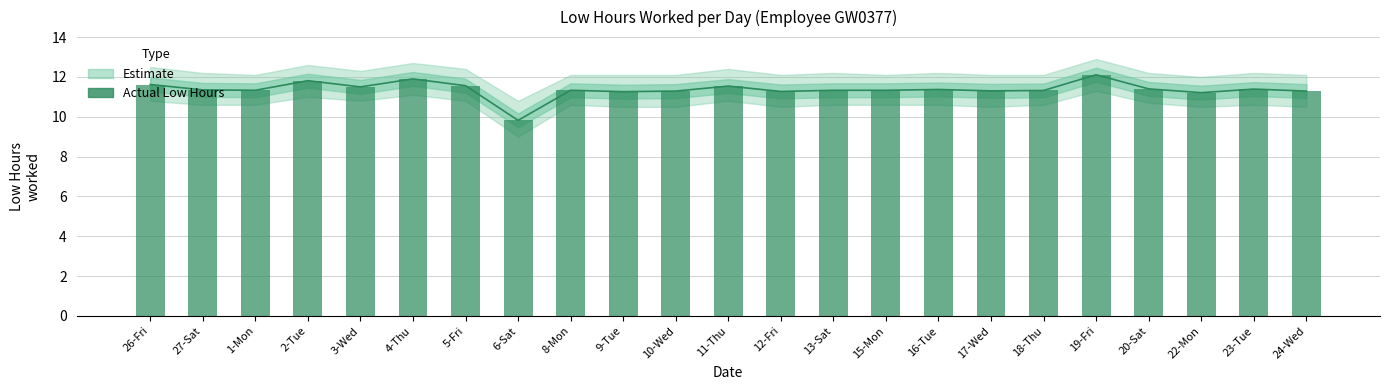

Reading left to right, list all the values displayed in this chart.

26-Fri=11.6	27-Sat=11.3	1-Mon=11.3	2-Tue=11.8	3-Wed=11.5	4-Thu=11.9	5-Fri=11.6	6-Sat=9.8	8-Mon=11.3	9-Tue=11.3	10-Wed=11.3	11-Thu=11.5	12-Fri=11.3	13-Sat=11.3	15-Mon=11.3	16-Tue=11.4	17-Wed=11.3	18-Thu=11.3	19-Fri=12.1	20-Sat=11.4	22-Mon=11.2	23-Tue=11.4	24-Wed=11.3